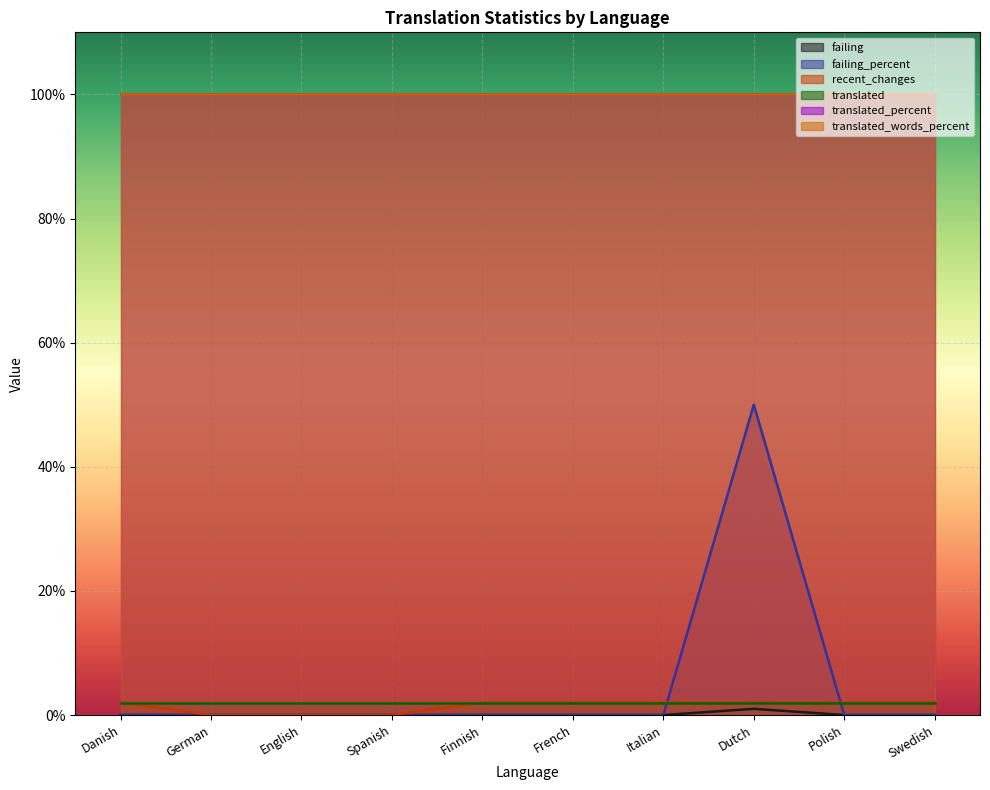

Which category has the lowest value in the failing series?

Danish